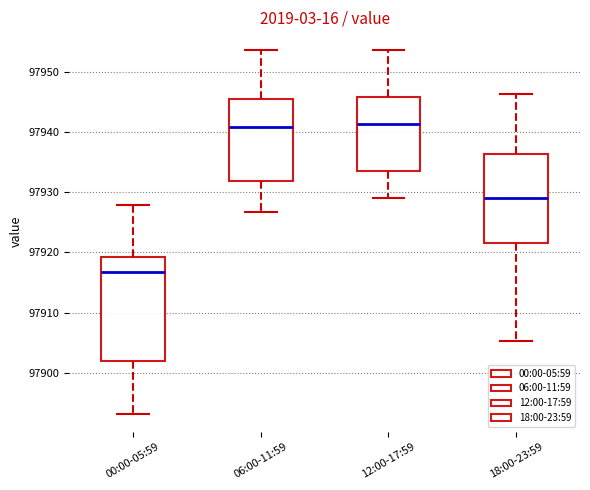

Reading left to right, transcribe this box plot: for each box, give where its median line is, the range the box spans, and where its two whiskers end, as read against the y-axis. The values are not printed on the chart, so give them approximately, as read against the axis.

00:00-05:59: median 97917, box 97902 to 97919, whiskers 97893 to 97928
06:00-11:59: median 97941, box 97932 to 97945, whiskers 97927 to 97954
12:00-17:59: median 97941, box 97933 to 97946, whiskers 97929 to 97954
18:00-23:59: median 97929, box 97921 to 97936, whiskers 97905 to 97946